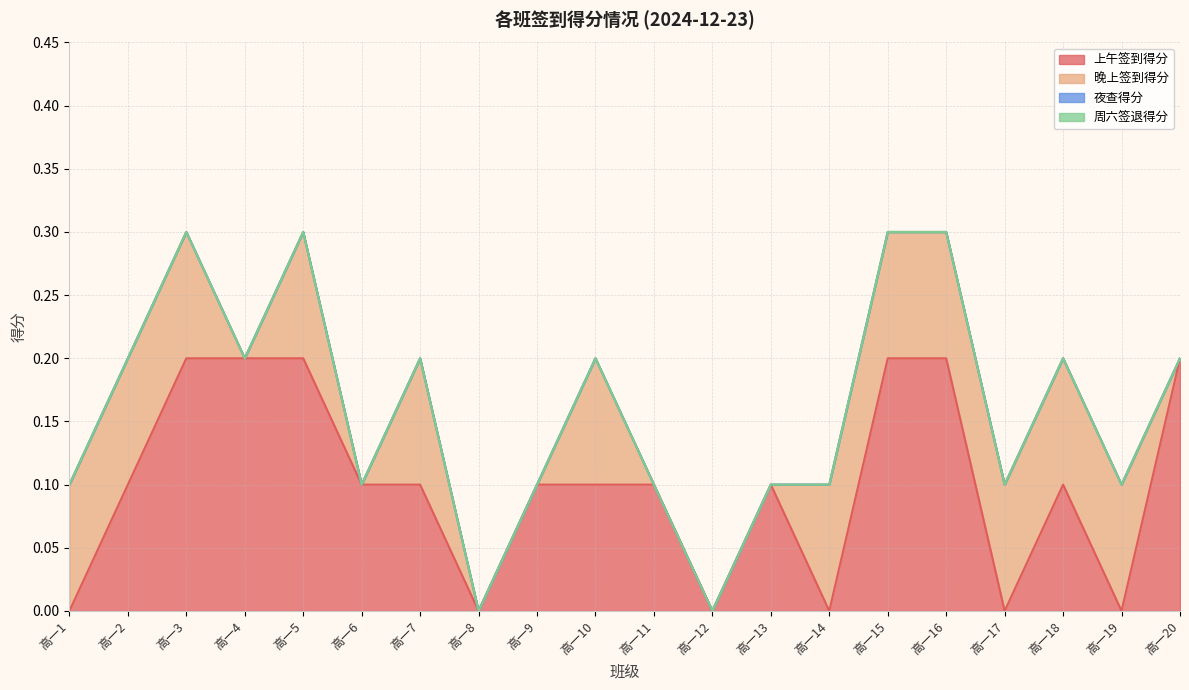

Reading right to left, transcribe all the data shown in this chart.

上午签到得分: 高一20=0.2	高一19=0.0	高一18=0.1	高一17=0.0	高一16=0.2	高一15=0.2	高一14=0.0	高一13=0.1	高一12=0.0	高一11=0.1	高一10=0.1	高一9=0.1	高一8=0.0	高一7=0.1	高一6=0.1	高一5=0.2	高一4=0.2	高一3=0.2	高一2=0.1	高一1=0.0
晚上签到得分: 高一20=0.0	高一19=0.1	高一18=0.1	高一17=0.1	高一16=0.1	高一15=0.1	高一14=0.1	高一13=0.0	高一12=0.0	高一11=0.0	高一10=0.1	高一9=0.0	高一8=0.0	高一7=0.1	高一6=0.0	高一5=0.1	高一4=0.0	高一3=0.1	高一2=0.1	高一1=0.1
夜查得分: 高一20=0.0	高一19=0.0	高一18=0.0	高一17=0.0	高一16=0.0	高一15=0.0	高一14=0.0	高一13=0.0	高一12=0.0	高一11=0.0	高一10=0.0	高一9=0.0	高一8=0.0	高一7=0.0	高一6=0.0	高一5=0.0	高一4=0.0	高一3=0.0	高一2=0.0	高一1=0.0
周六签退得分: 高一20=0.0	高一19=0.0	高一18=0.0	高一17=0.0	高一16=0.0	高一15=0.0	高一14=0.0	高一13=0.0	高一12=0.0	高一11=0.0	高一10=0.0	高一9=0.0	高一8=0.0	高一7=0.0	高一6=0.0	高一5=0.0	高一4=0.0	高一3=0.0	高一2=0.0	高一1=0.0